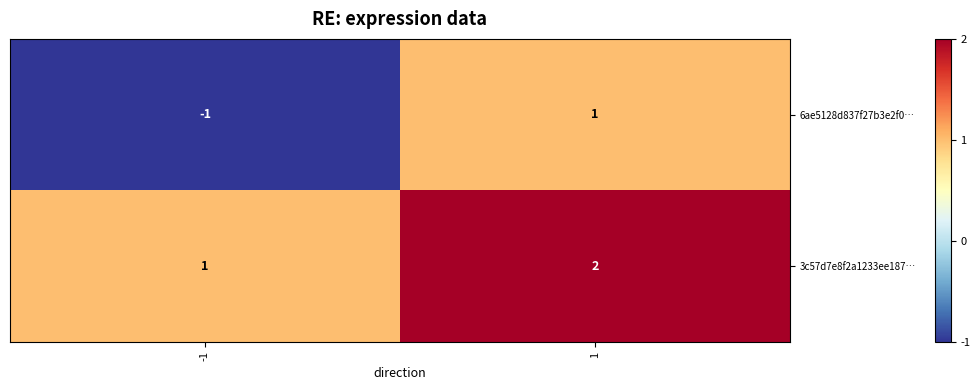

Reading right to left, transcribe all the data shown in this chart.

6ae5128d837f27b3e2f0…: 1=1	-1=-1
3c57d7e8f2a1233ee187…: 1=2	-1=1